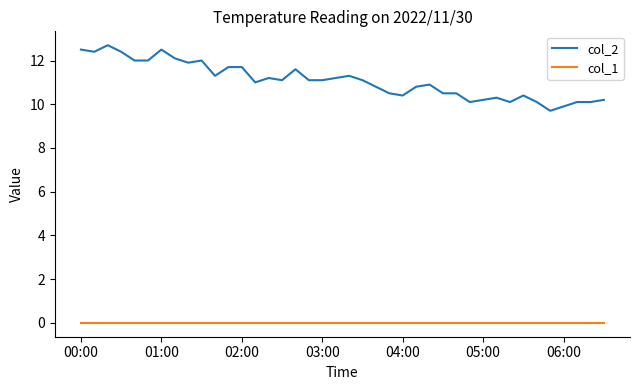

Which series has the largest total across all categories?

col_2